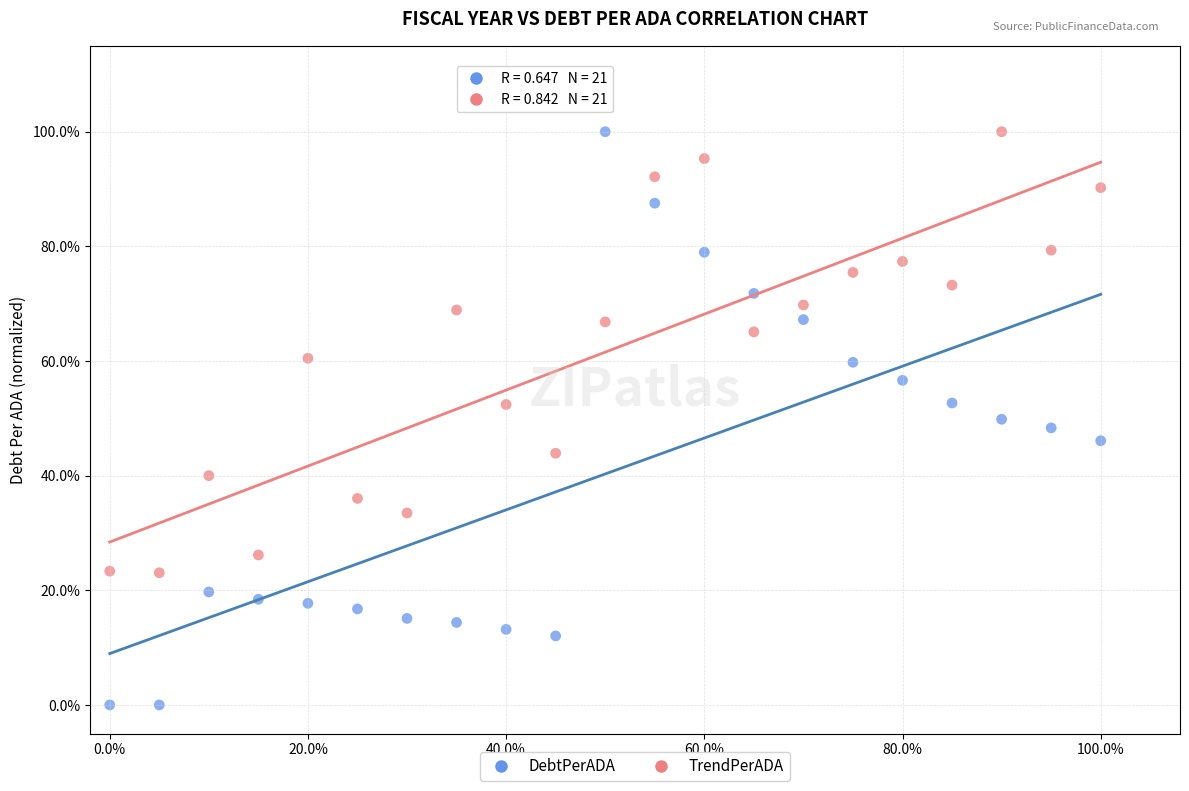

What are all the series names shown in the legend?

DebtPerADA, TrendPerADA